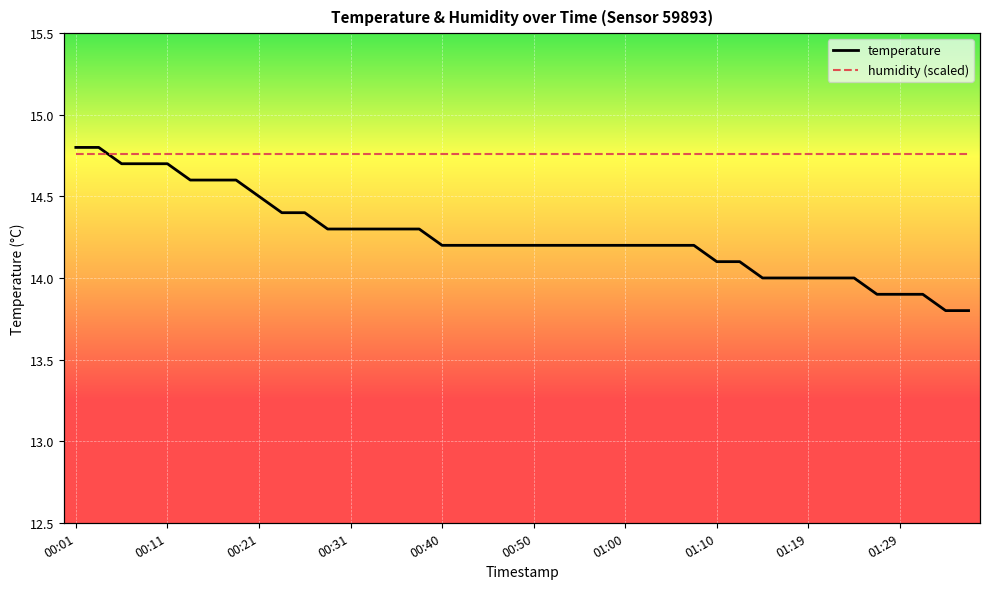

What position from the left is 01:19?

33